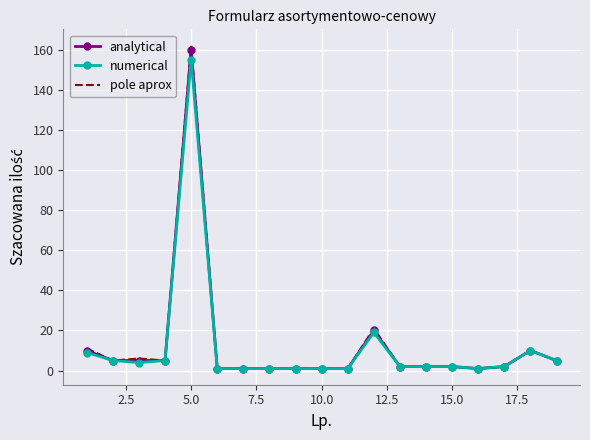

What is the maximum value for pole aprox?

162